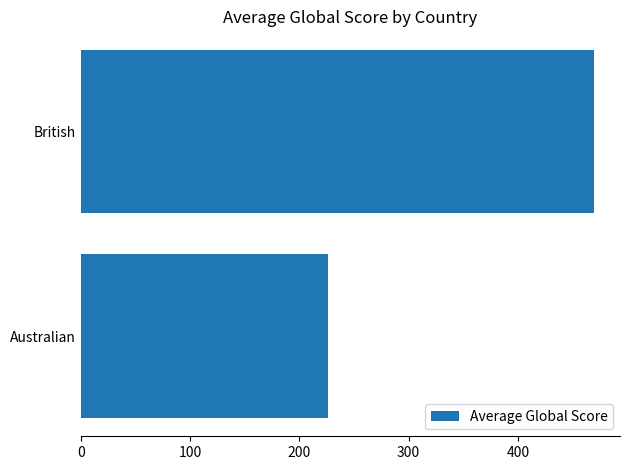

At which label is the value closest to 348?

Australian